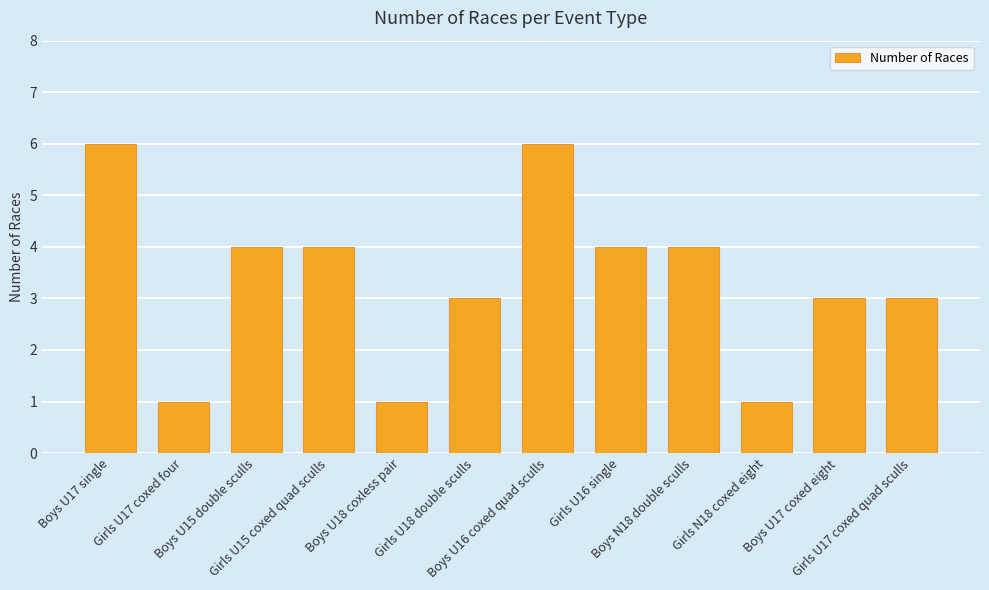

What is the average value?

3